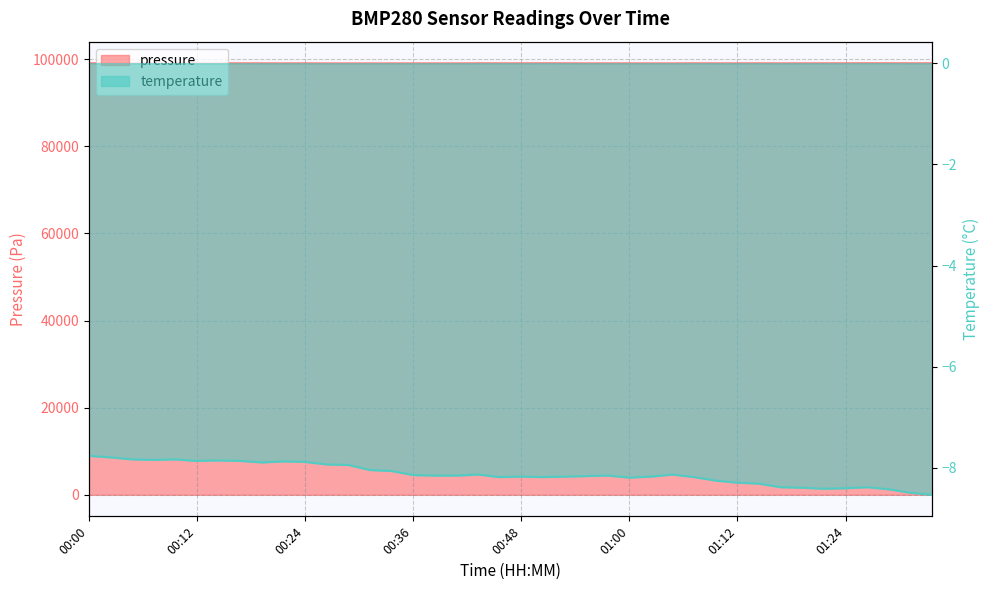

What is the label of the 33rd point from the right?

00:17